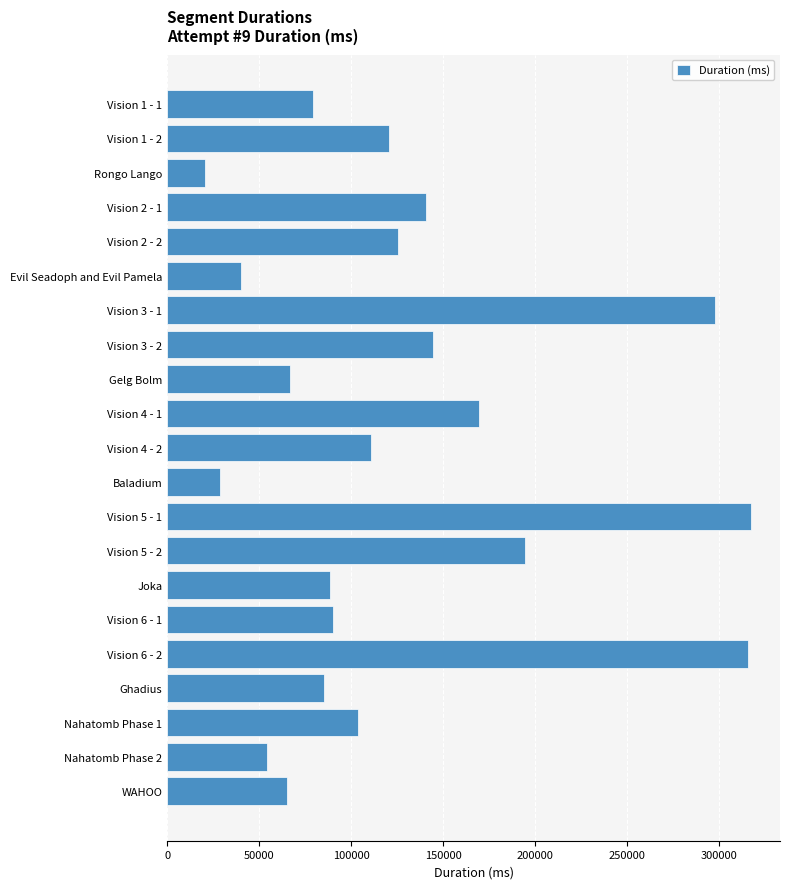

Between Vision 4 - 2 and Vision 2 - 1, which is larger?

Vision 2 - 1